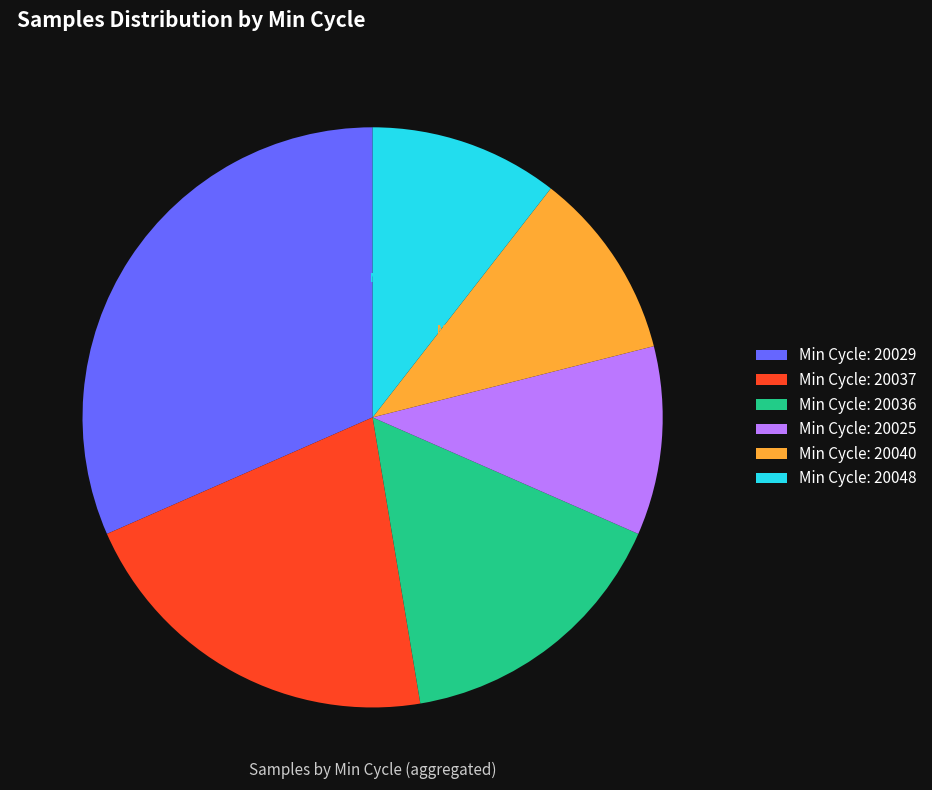

Is 20157 the majority of the pie?

No